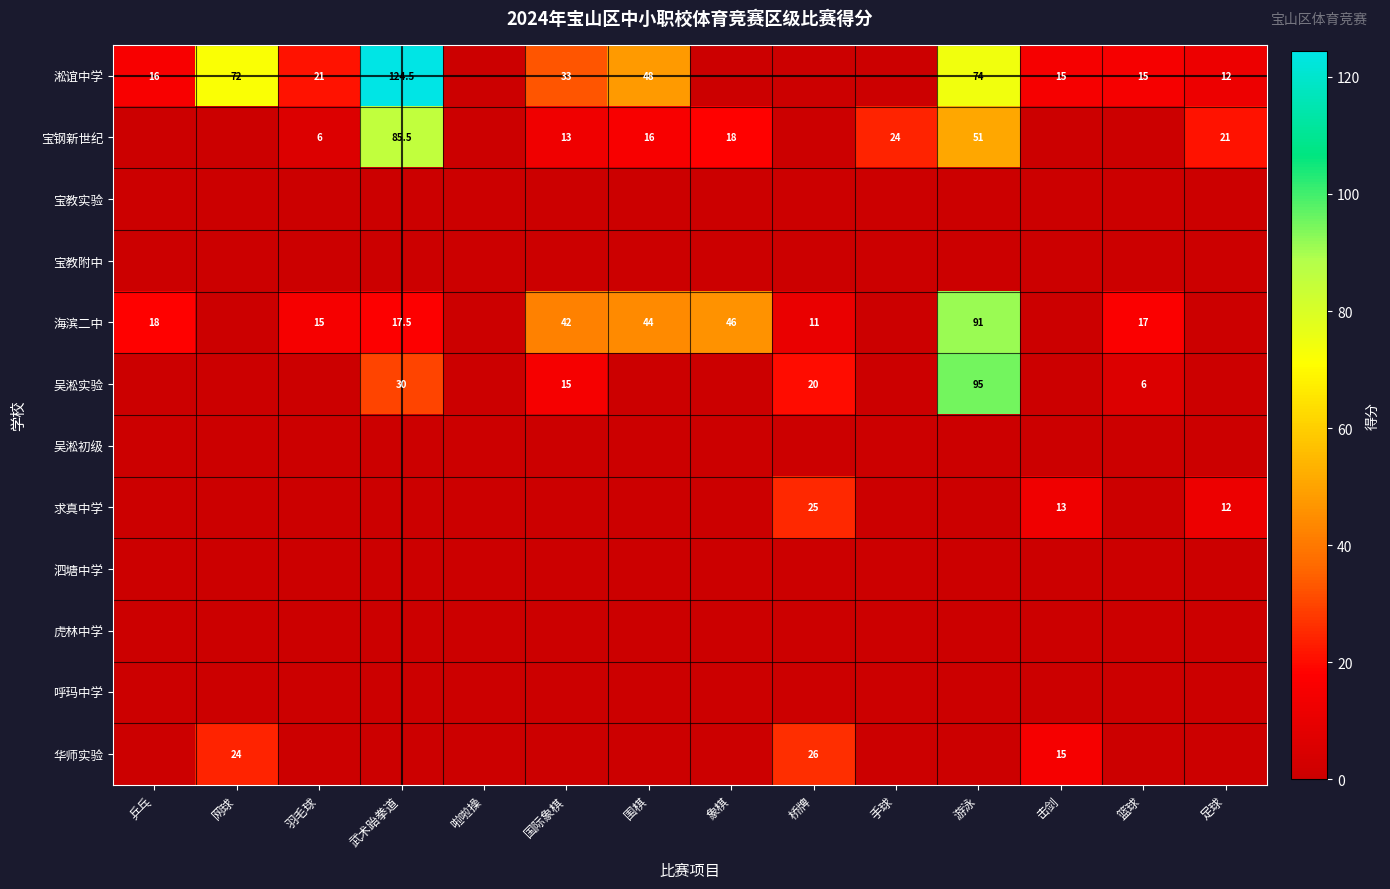

Is it true that 宝钢新世纪 equals 85.5 at 武术跆拳道?

True